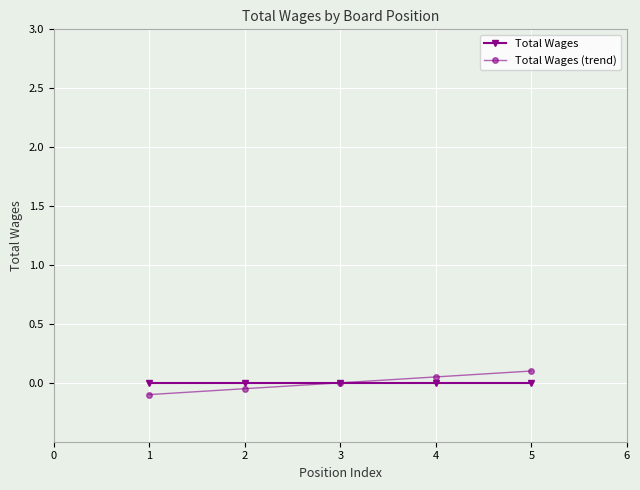

Reading right to left, list all the values displayed in this chart.

Total Wages: 0.0	0.0	0.0	0.0	0.0
Total Wages (trend): 0.1	0.1	0.0	-0.1	-0.1